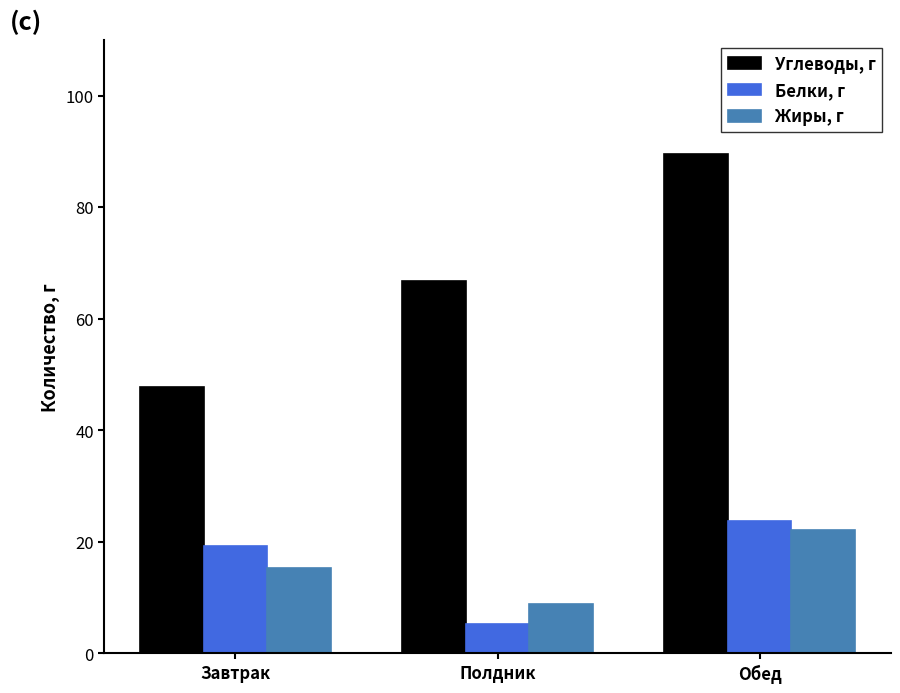

At Завтрак, list the series in order from smallest to largest.

Жиры, г, Белки, г, Углеводы, г